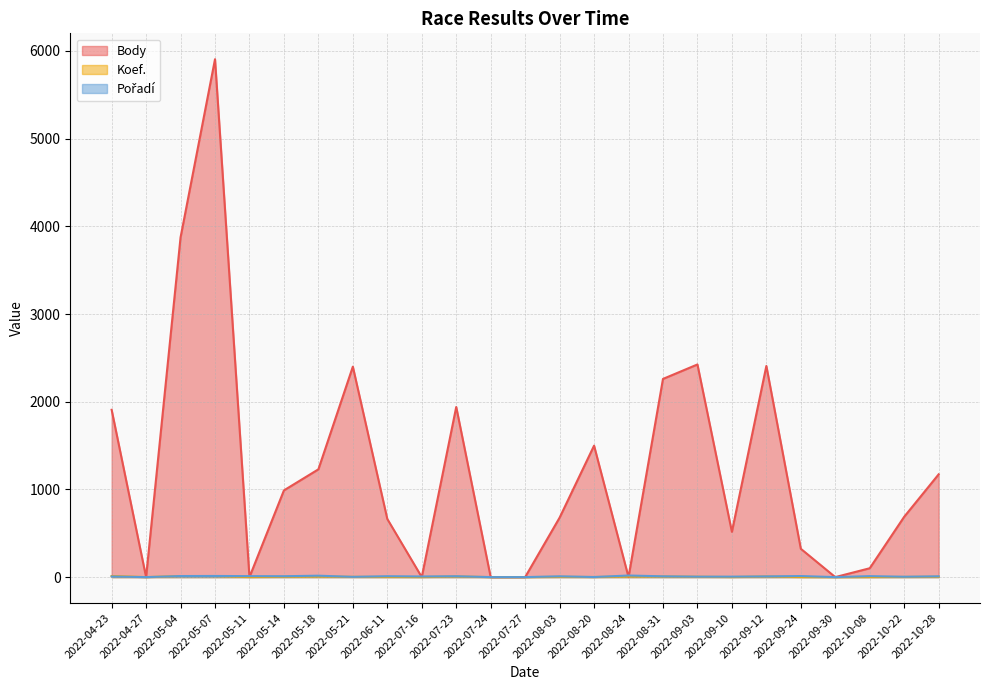

What is the highest value of the Body series?

5906